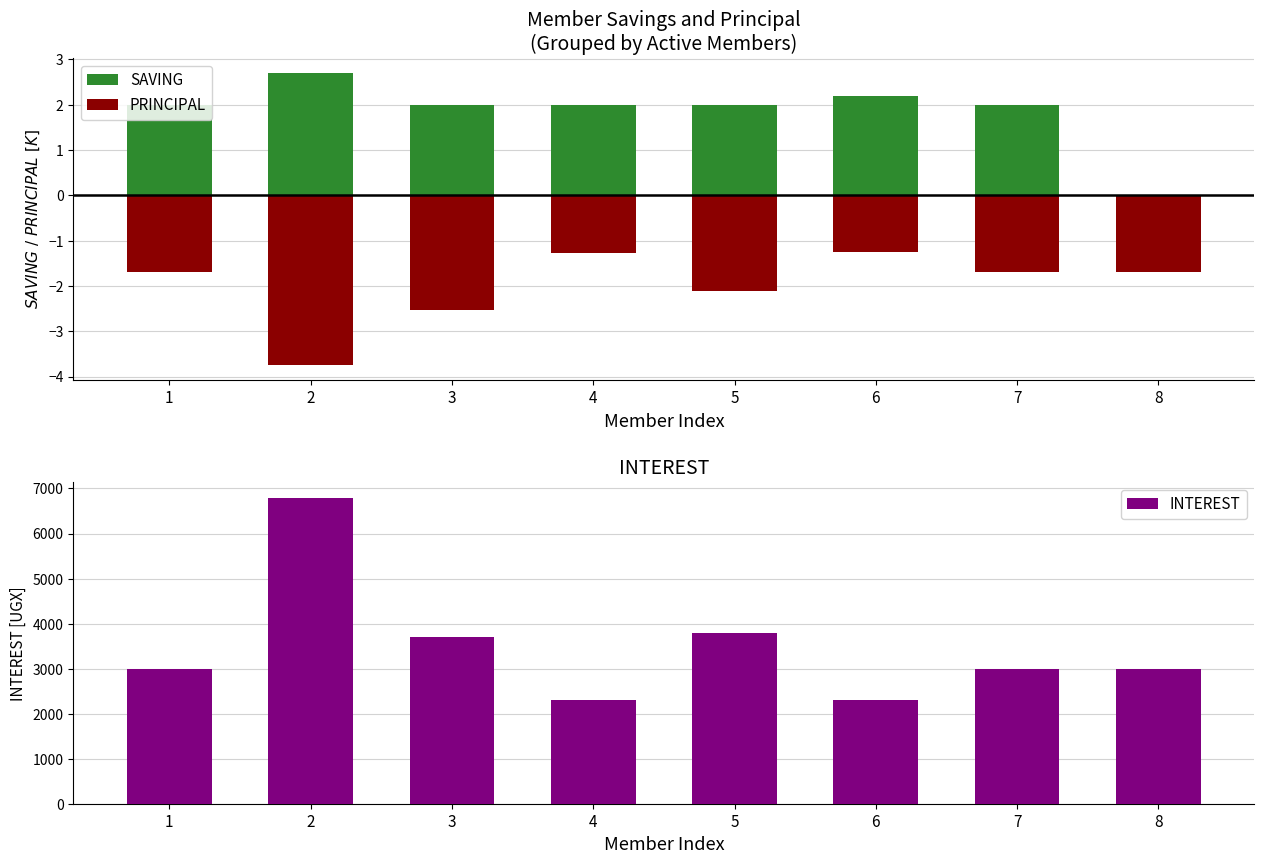

Which series has the largest total across all categories?

INTEREST